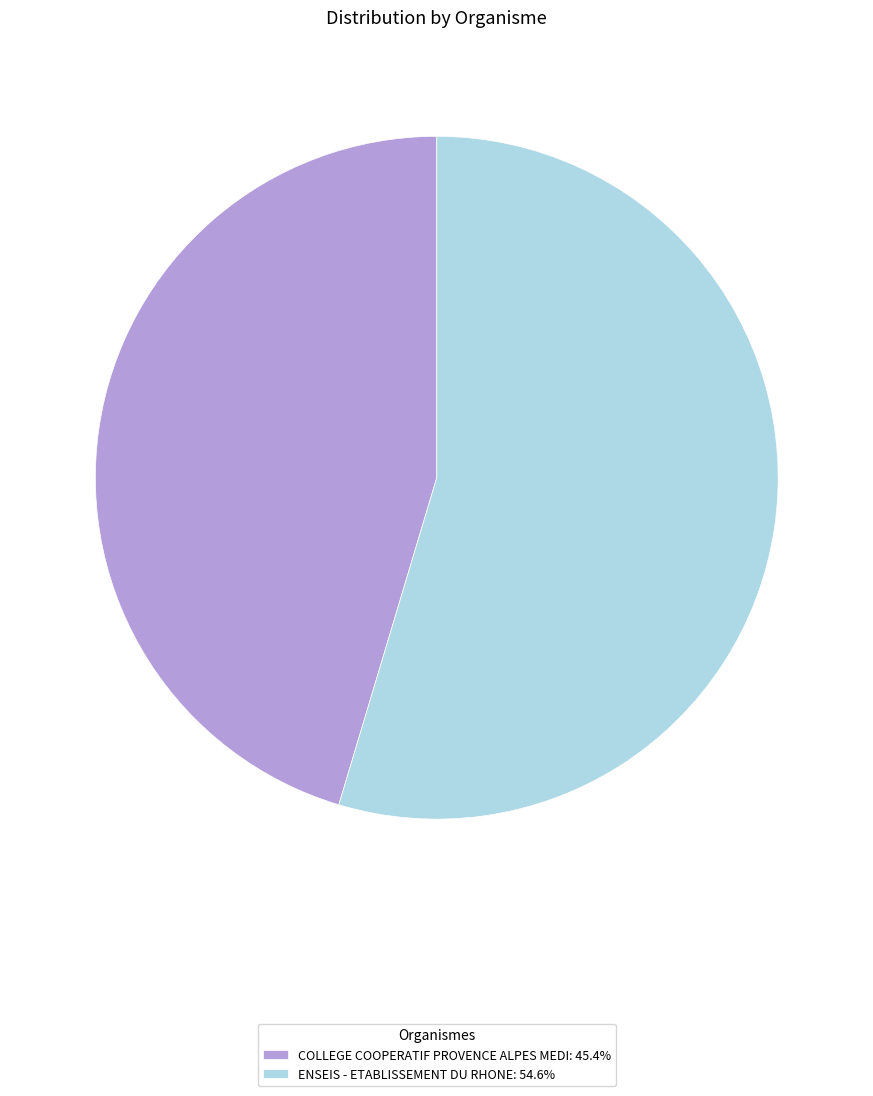

What is the ratio of the value at COLLEGE COOPERATIF PROVENCE ALPES MEDI: 45.4% to the value at ENSEIS - ETABLISSEMENT DU RHONE: 54.6%?

0.8